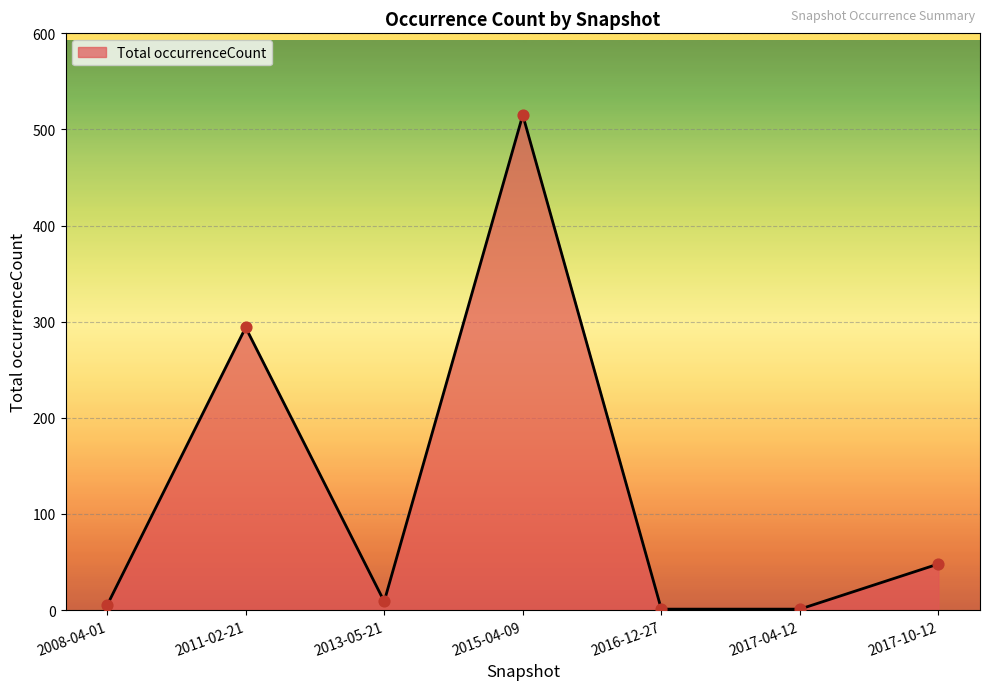

What is the change in value from 2011-02-21 to 2017-10-12?

-246